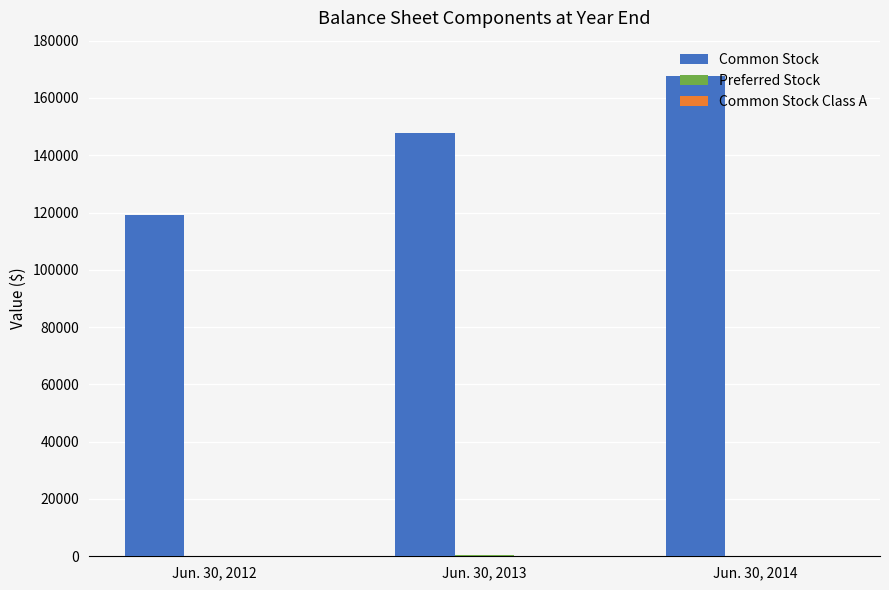

Which series has the largest total across all categories?

Common Stock